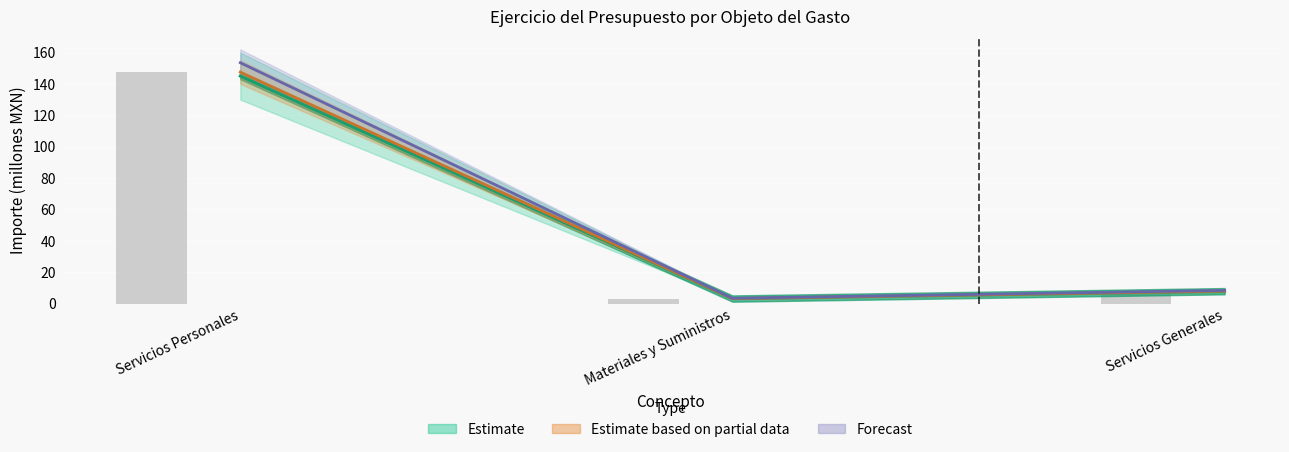

List the labels in order of value, largest first.

Servicios Personales, Servicios Generales, Materiales y Suministros